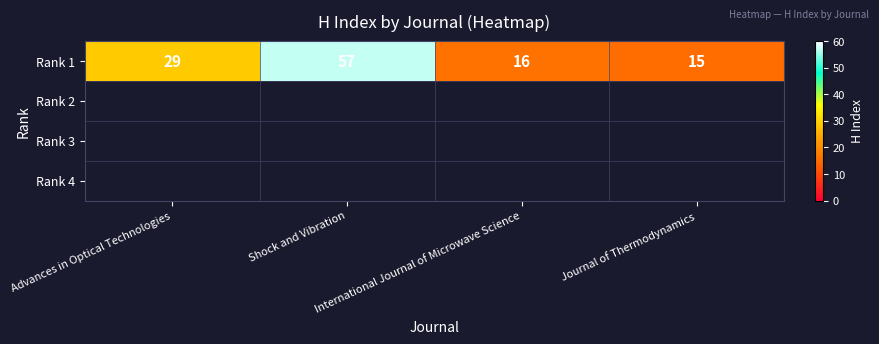

What is the average value?

29